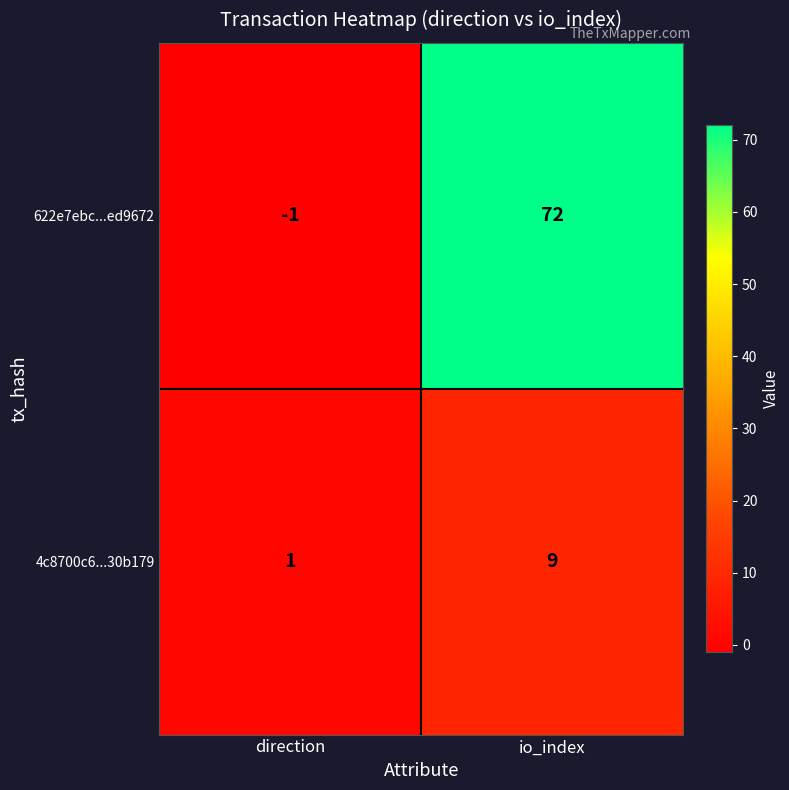

Is it true that 622e7ebc...ed9672 equals 26 at io_index?

False